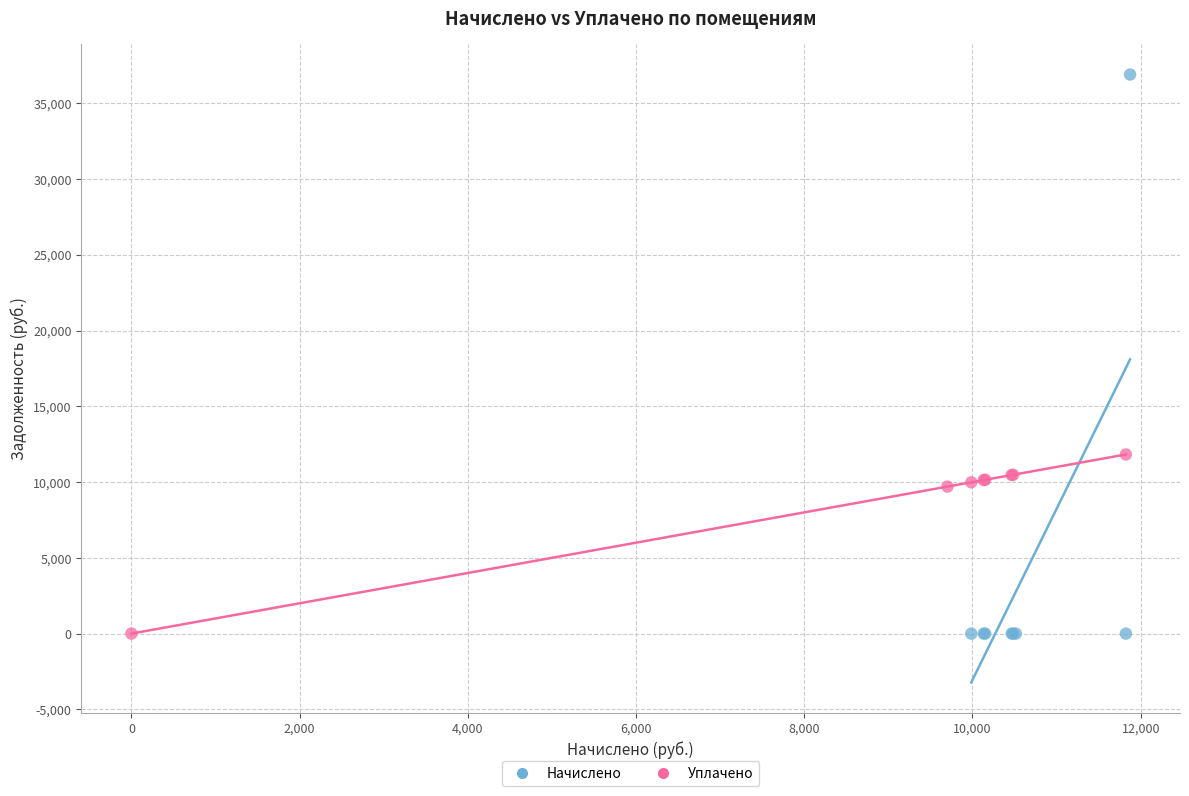

Which series has the largest Y range (max minus min)?

Начислено